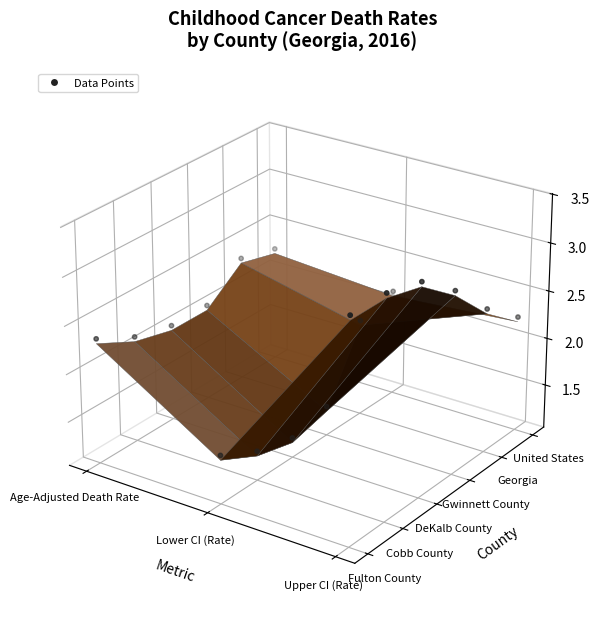

True or false: the data shows -0.0 at 3.

False